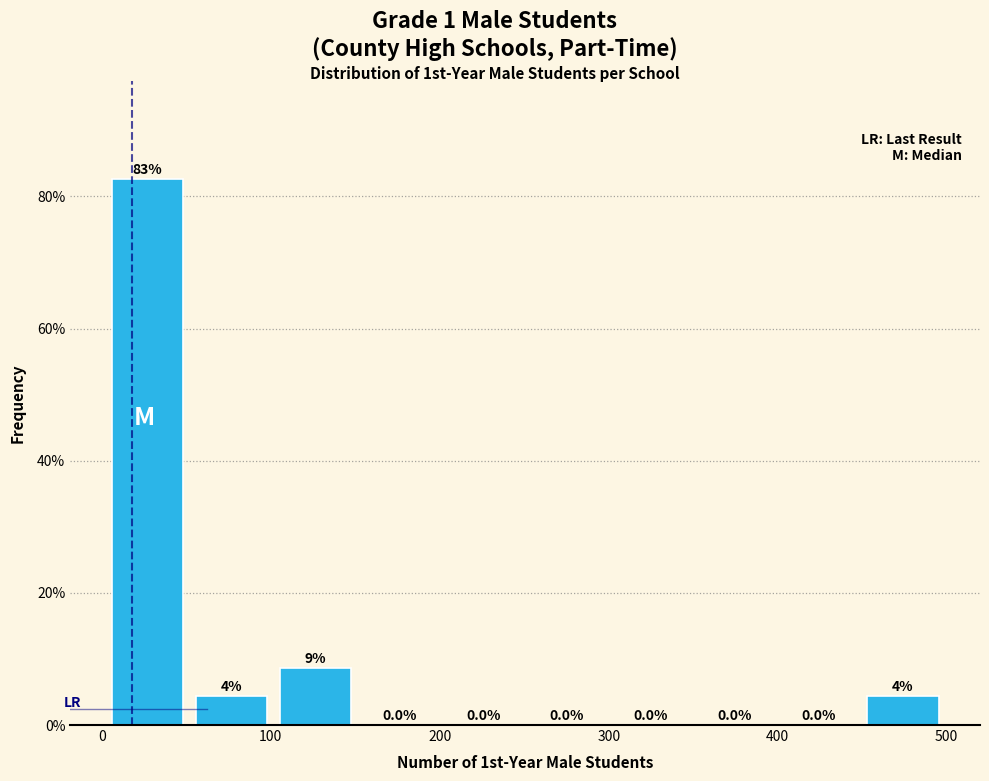

Over which range of the x-axis is the bar tallest?

0 to 50